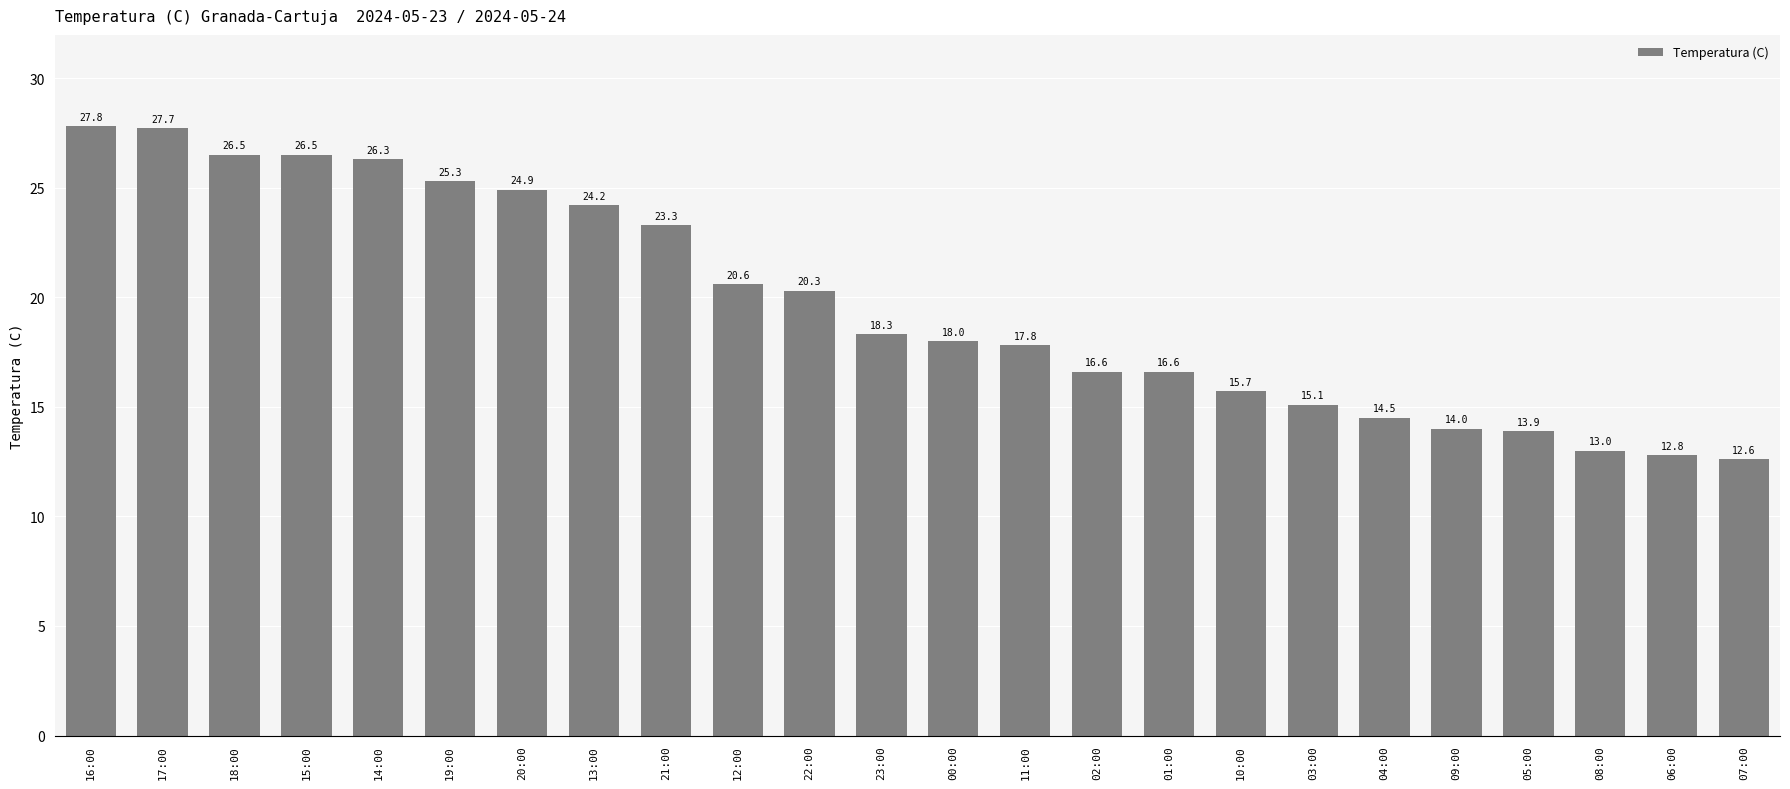

Which label corresponds to the smallest value in the chart?

07:00